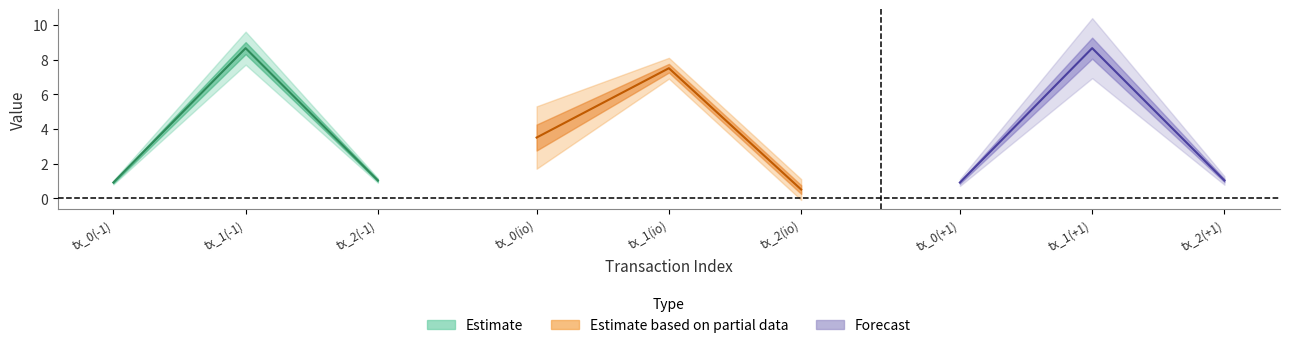

The io_index_out series shows 12.5 at tx_1(io). True or false?

False